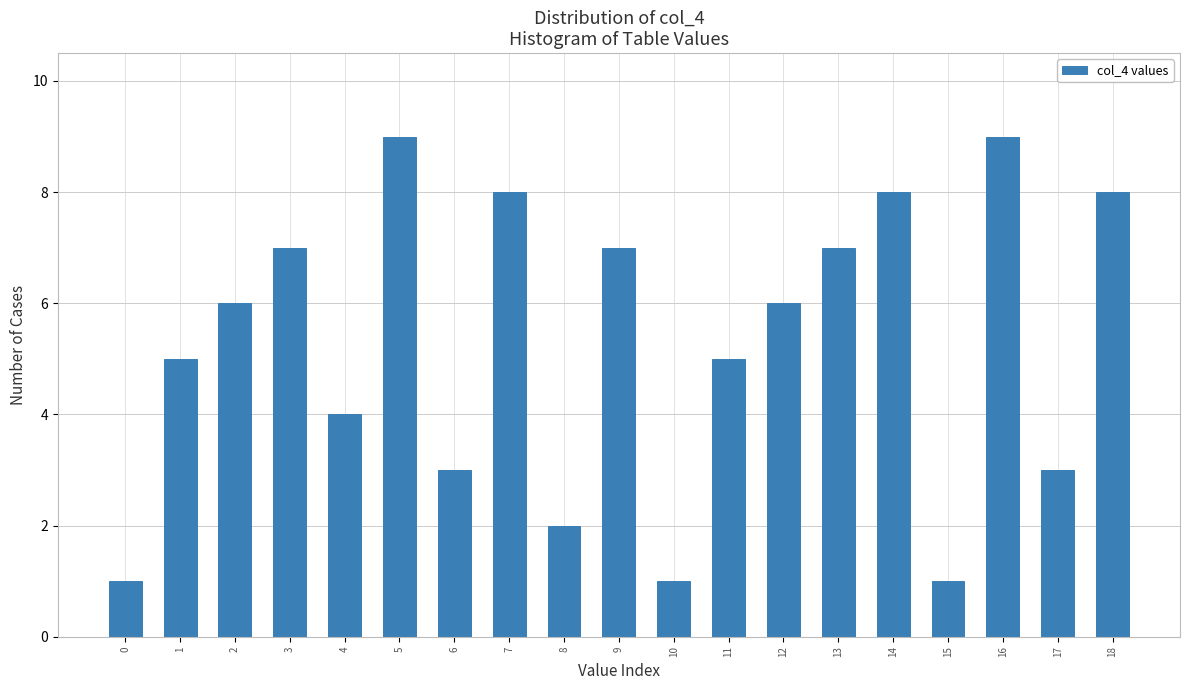

Reading left to right, extract all data points from this chart.

1	5	6	7	4	9	3	8	2	7	1	5	6	7	8	1	9	3	8